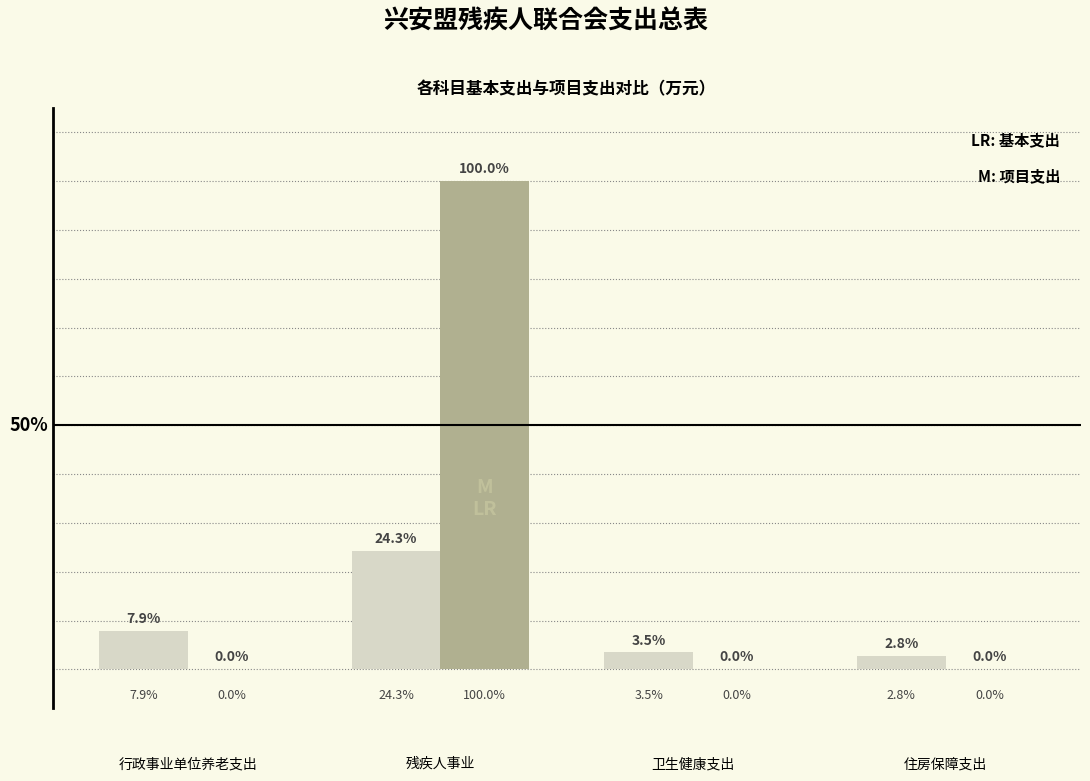

At which category is the sum across all series the highest?

残疾人事业